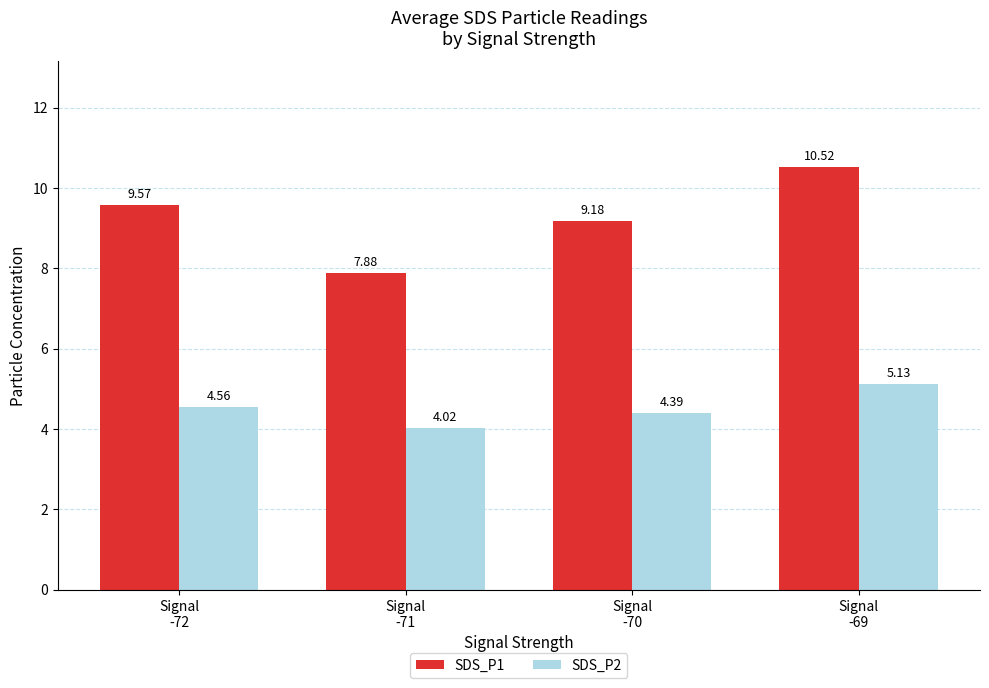

List the series in order of their overall mean, lowest first.

SDS_P2, SDS_P1